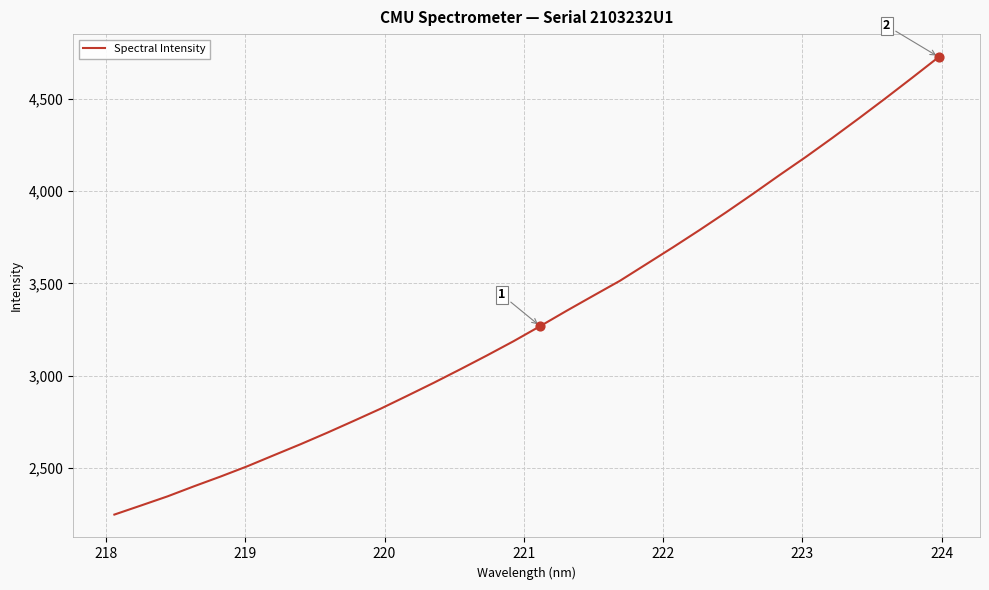

What is the minimum value shown in the chart?

2247.6